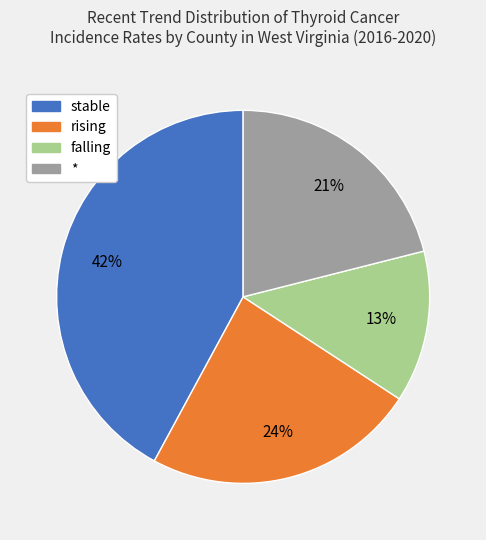

True or false: stable accounts for 57% of the total.

False